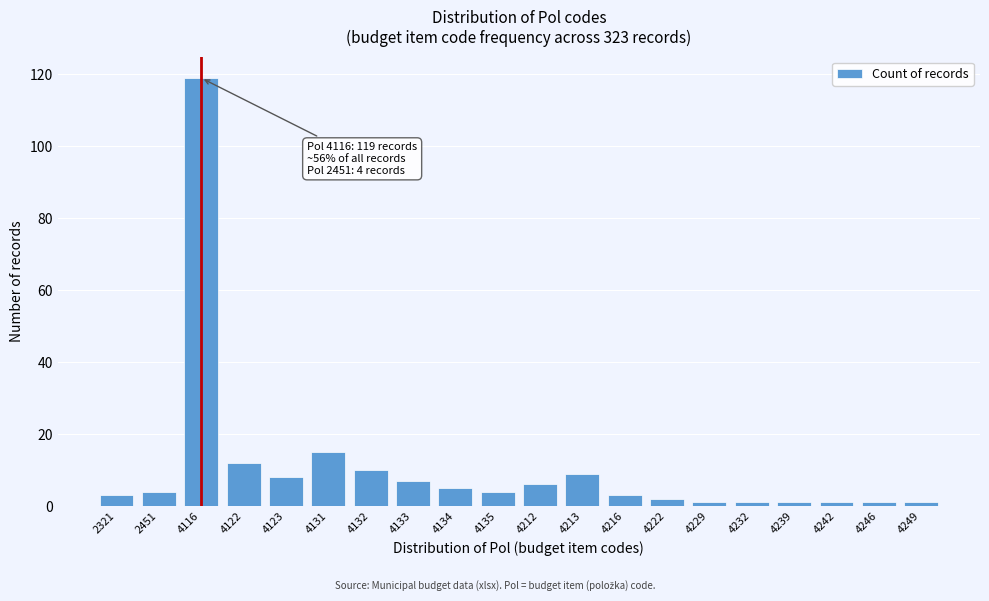

Reading right to left, extract all data points from this chart.

1	1	1	1	1	1	2	3	9	6	4	5	7	10	15	8	12	119	4	3